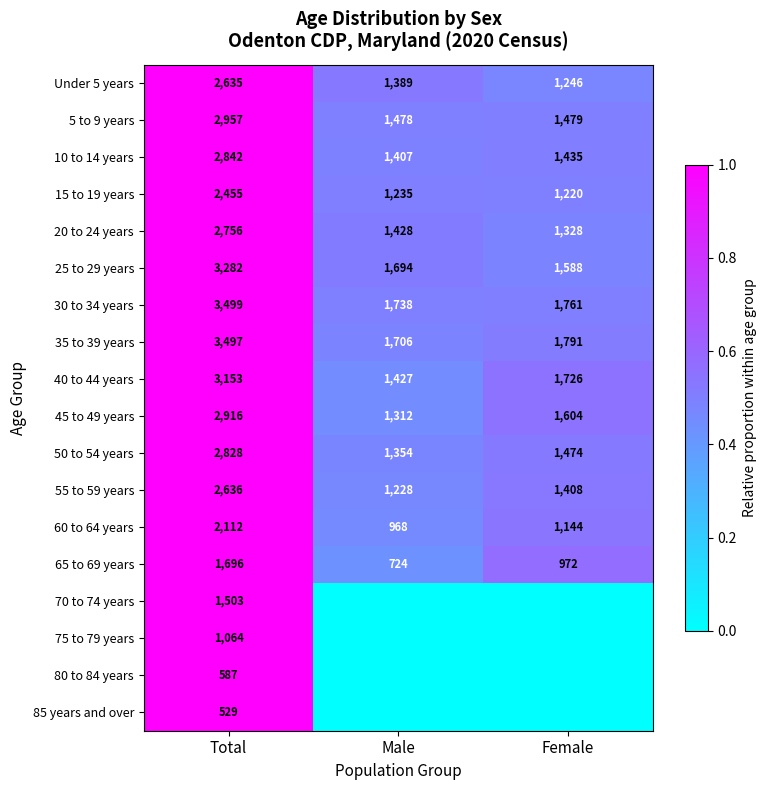

The 45 to 49 years series shows 0.3 at Female. True or false?

False